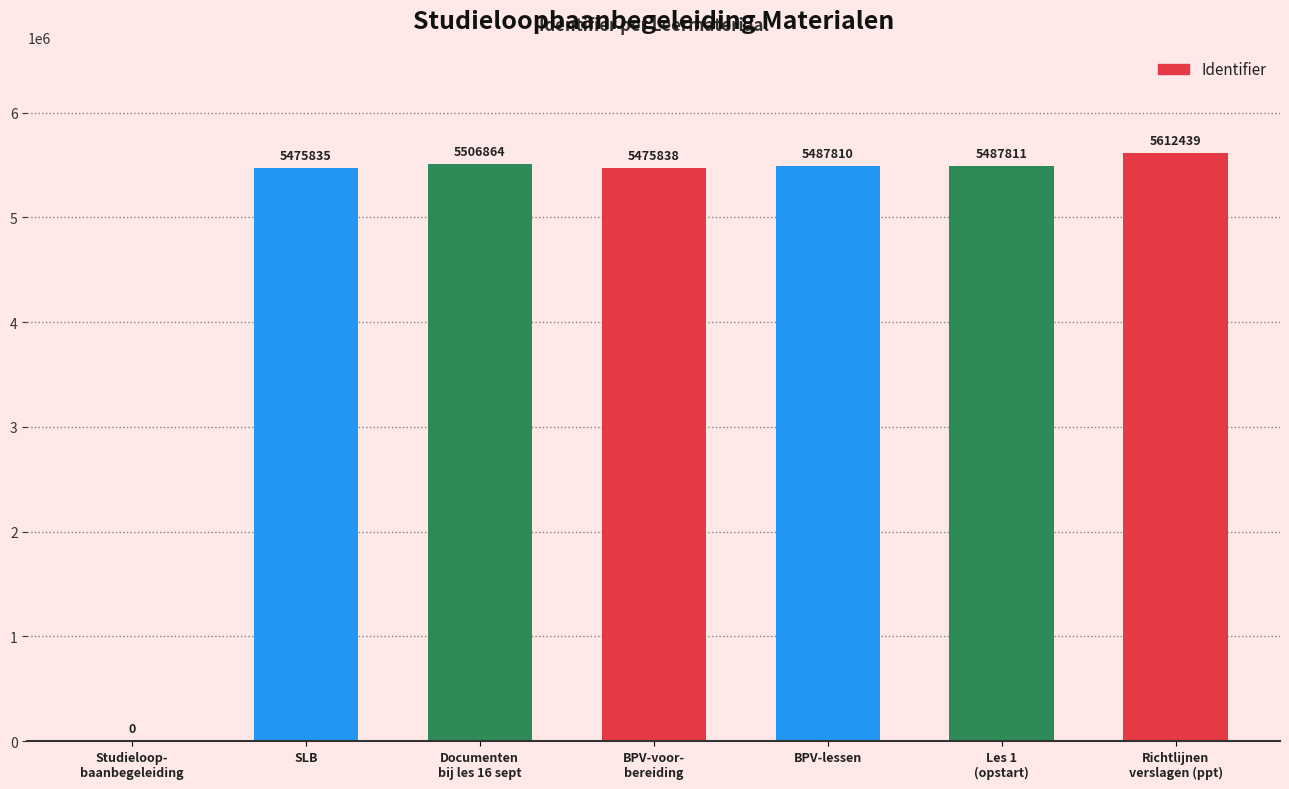

True or false: the data shows 1548466 at Richtlijnen
verslagen (ppt).

False